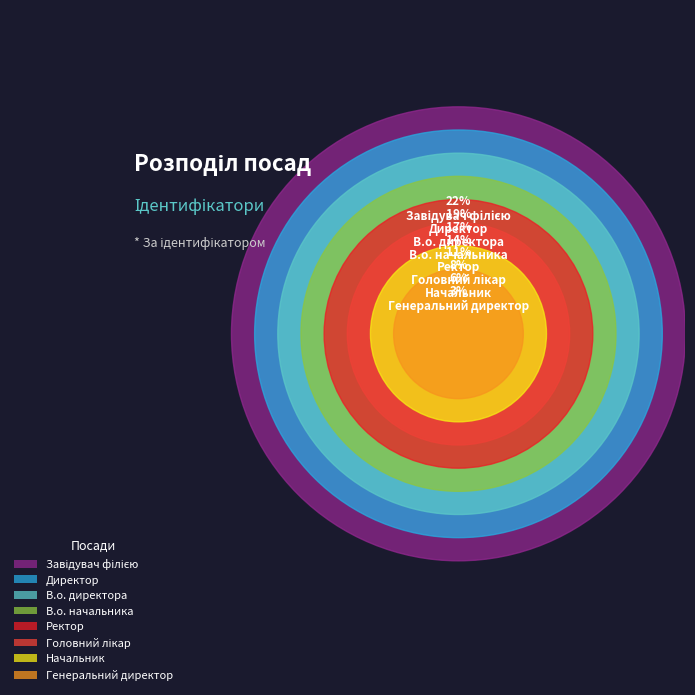

To the nearest percent, what portion does В.о. директора represent?

17%